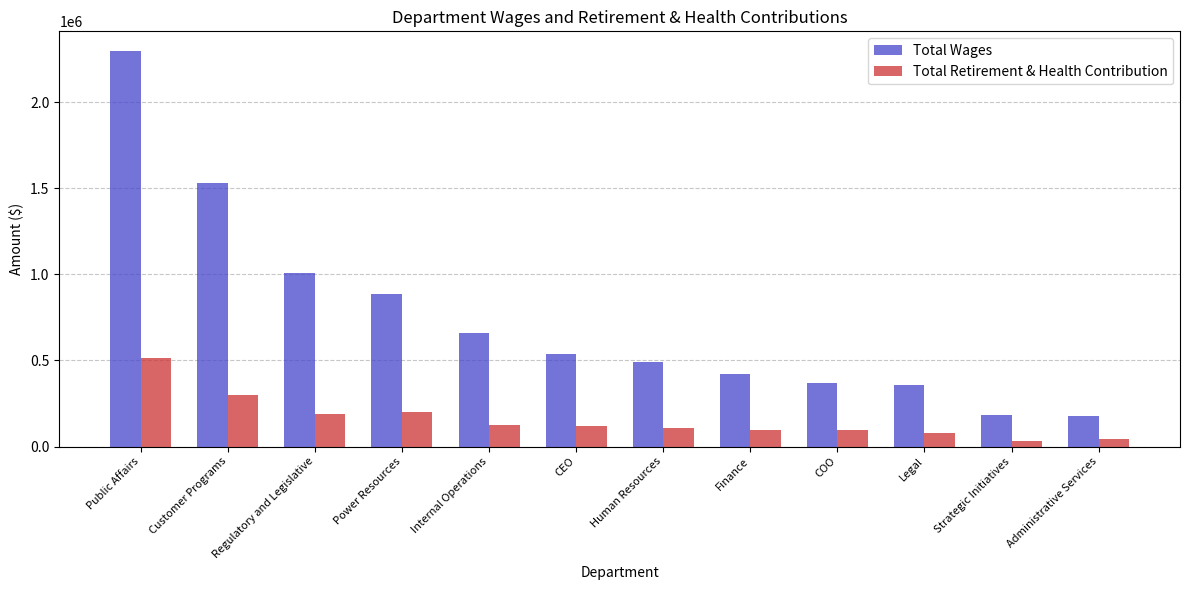

What is the label of the 10th bar from the left?

Legal